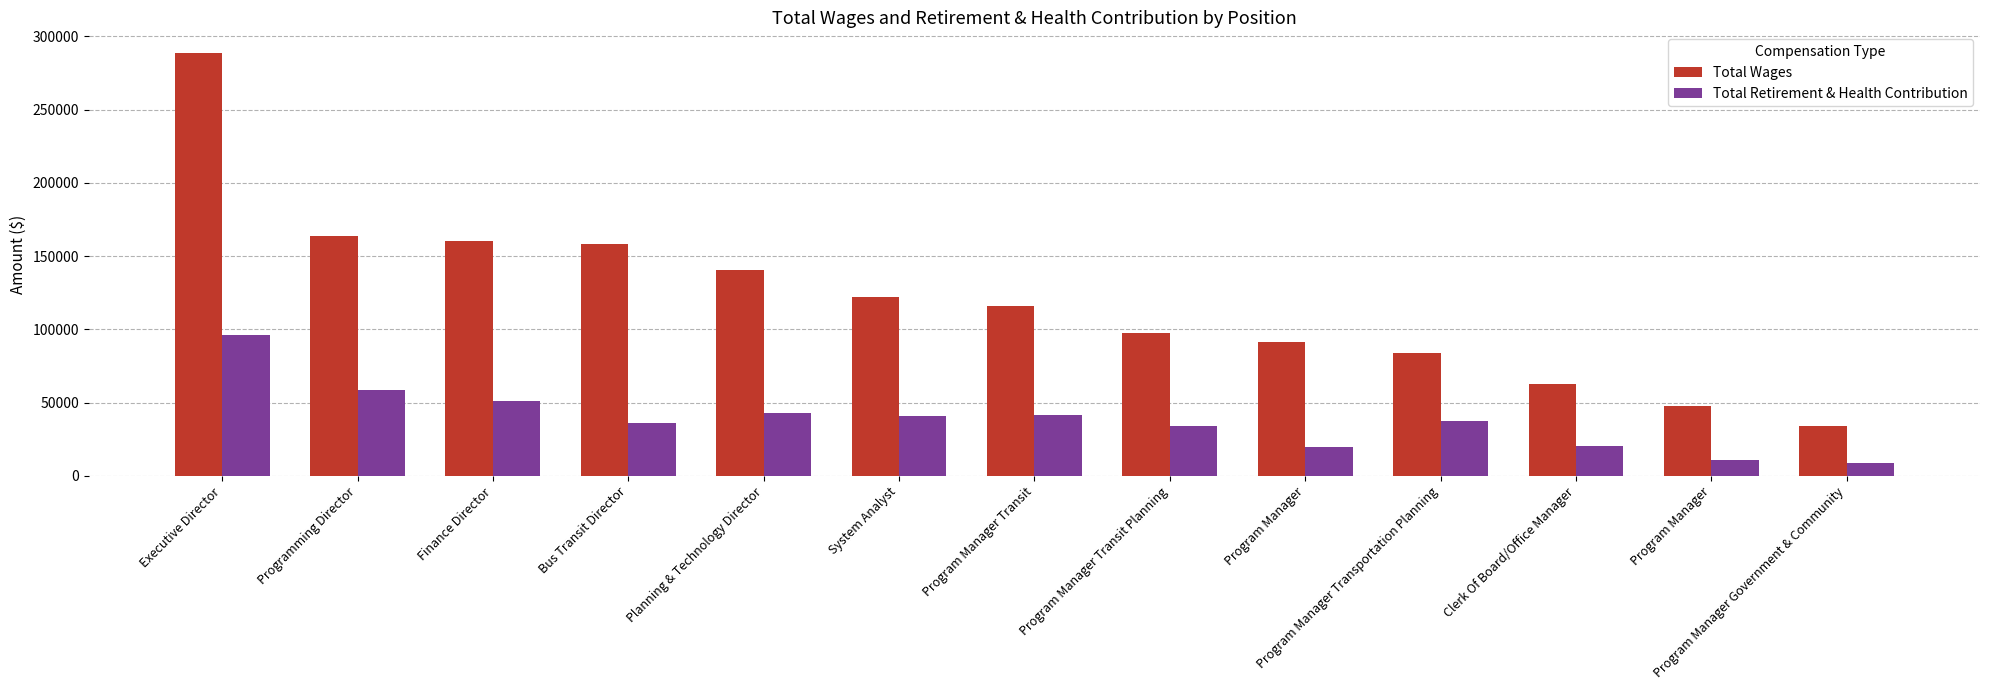

At which label is Total Wages closest to 161162?

Finance Director